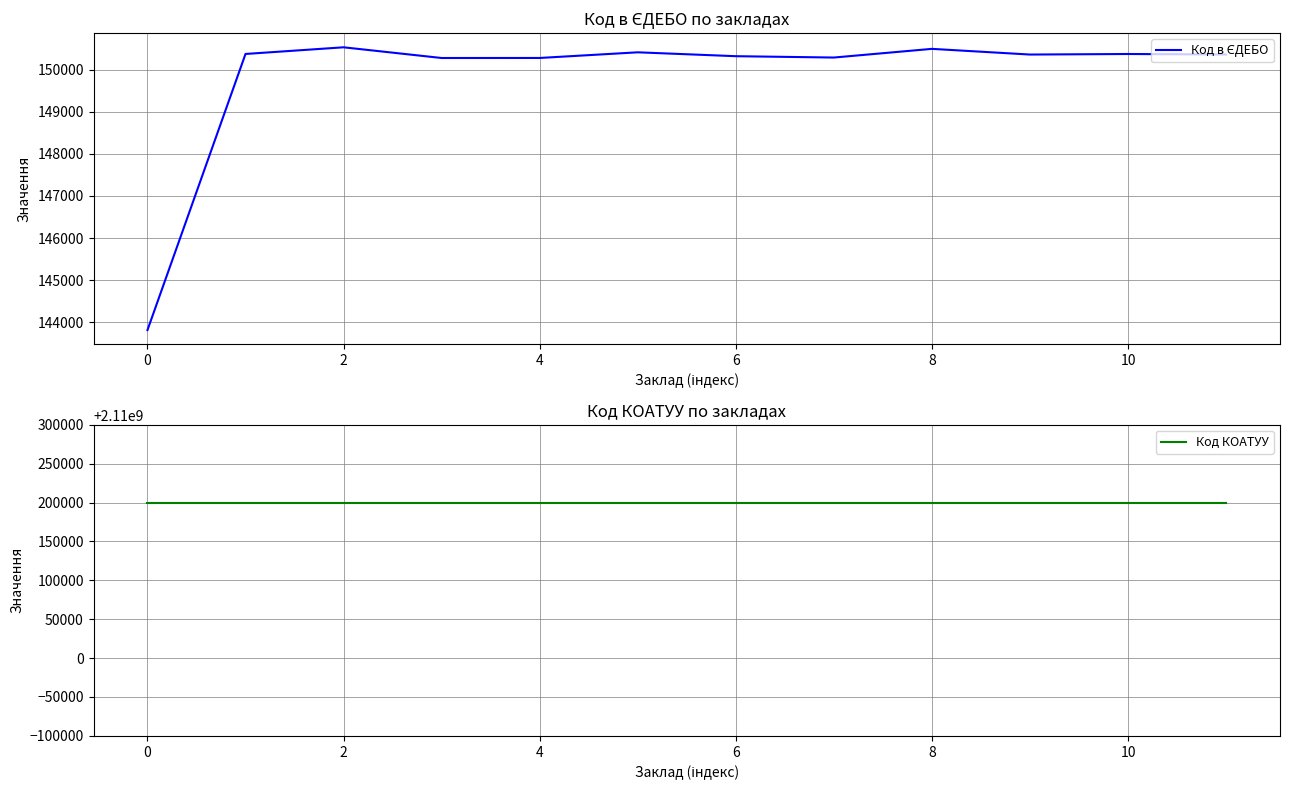

True or false: Код КОАТУУ has a value of 2110200000 at 0.

True